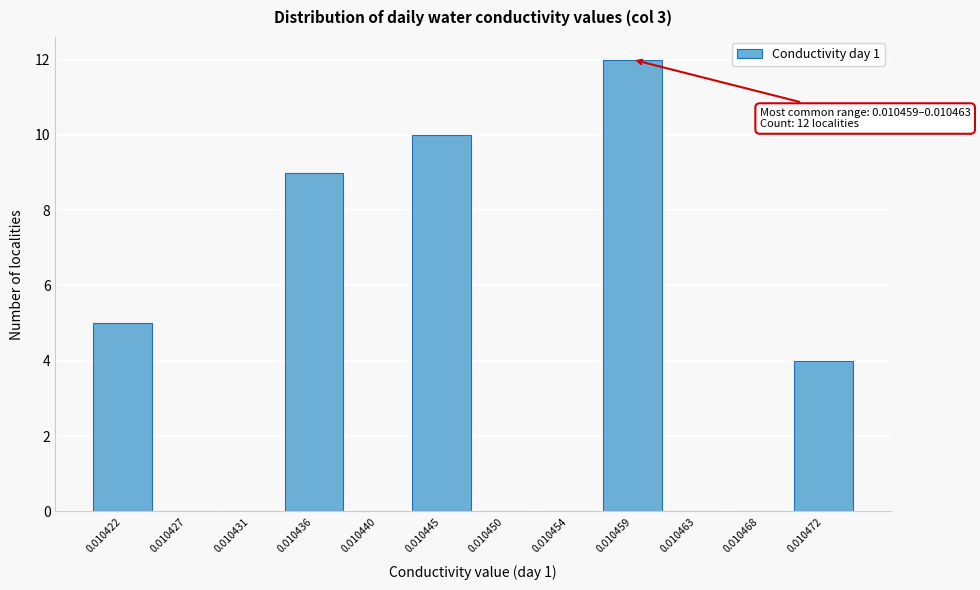

Reading left to right, list all the values displayed in this chart.

0.010422=5	0.010427=0	0.010431=0	0.010436=9	0.010440=0	0.010445=10	0.010450=0	0.010454=0	0.010459=12	0.010463=0	0.010468=0	0.010472=4